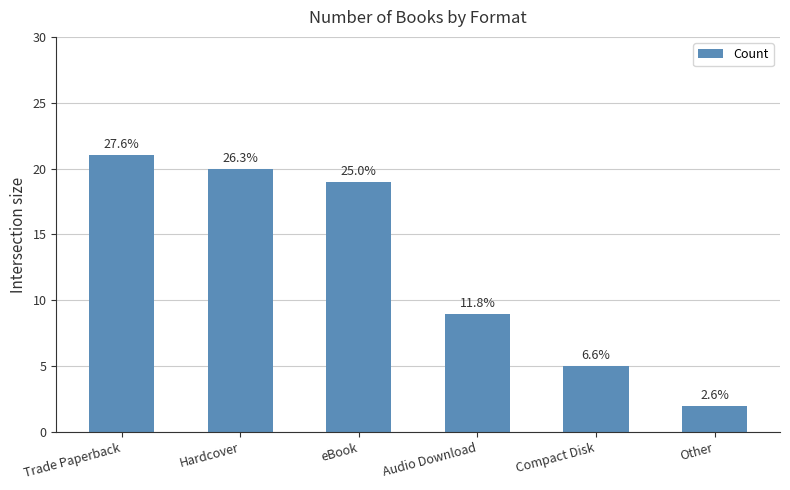

At which category does the chart reach its peak across all series?

Trade Paperback